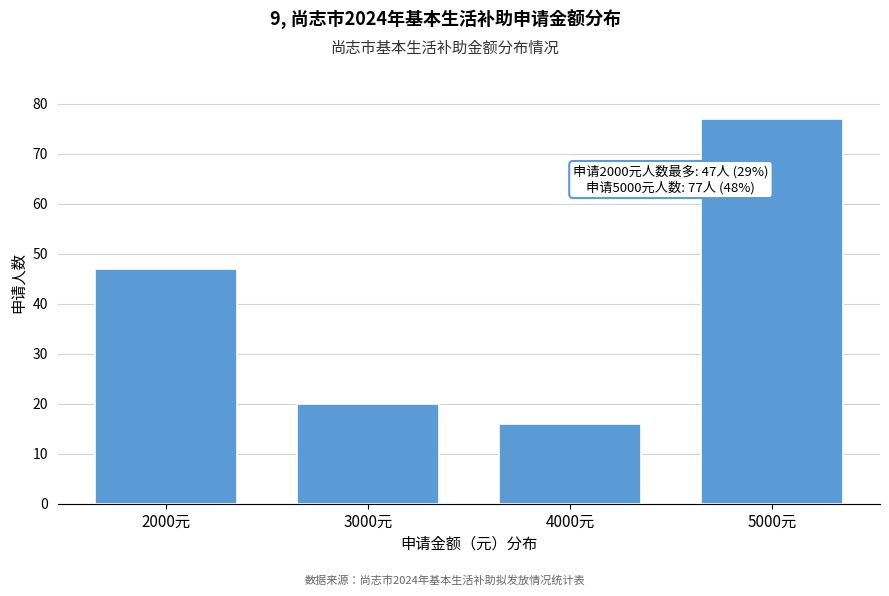

Reading left to right, what are all the values shown in this chart?

2000元=47	3000元=20	4000元=16	5000元=77